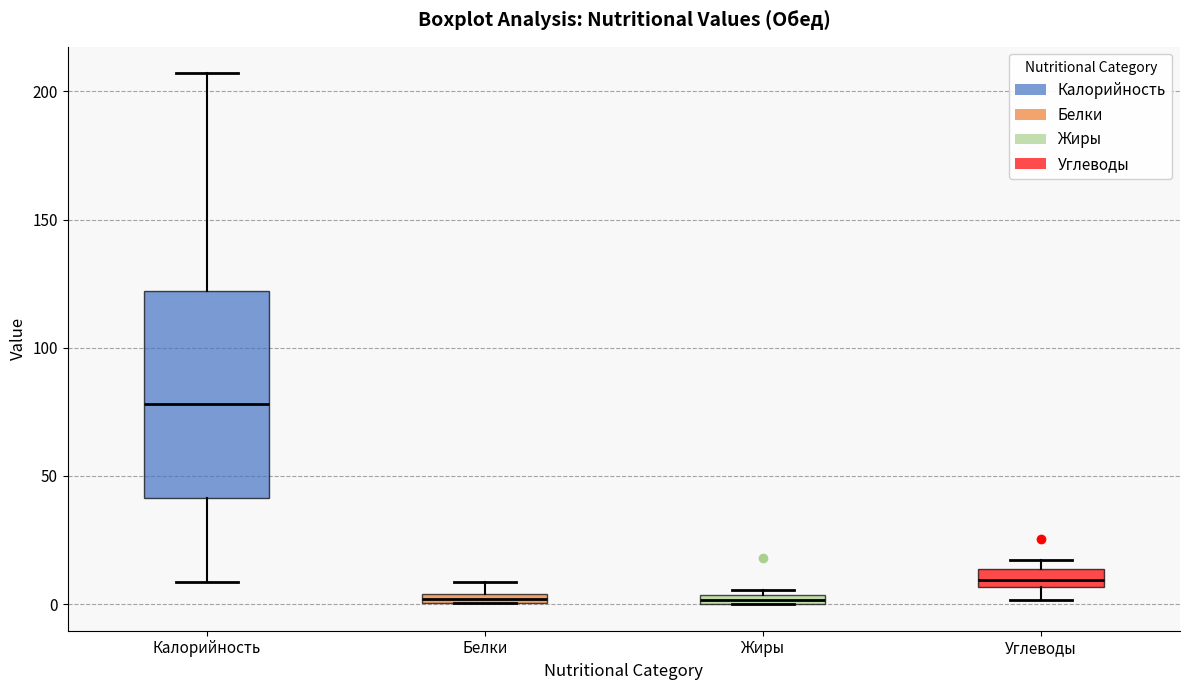

Which box's median line is the highest?

Калорийность